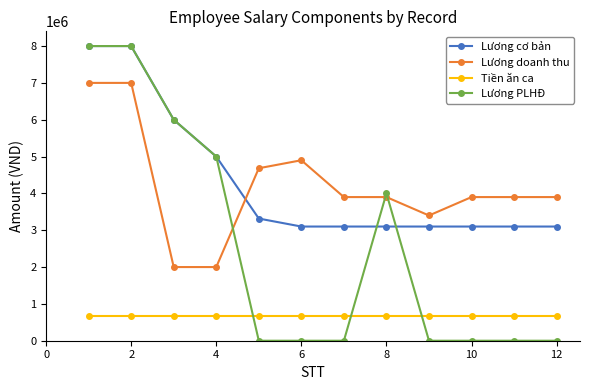

What is the difference between the maximum and minimum values in the Lương doanh thu series?

5000000